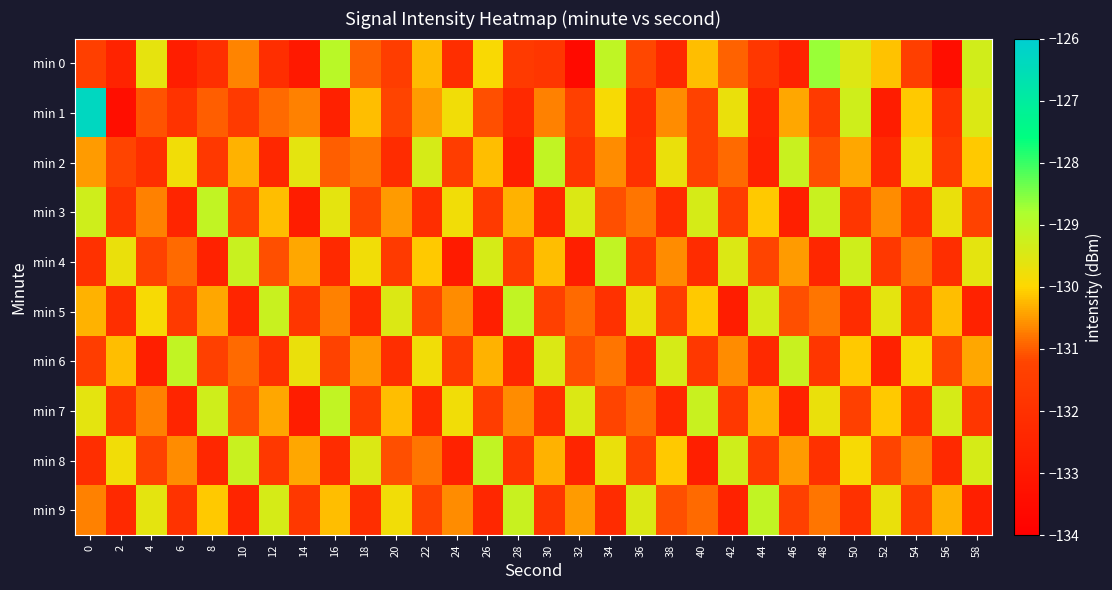

How many categories are shown in the chart?

30